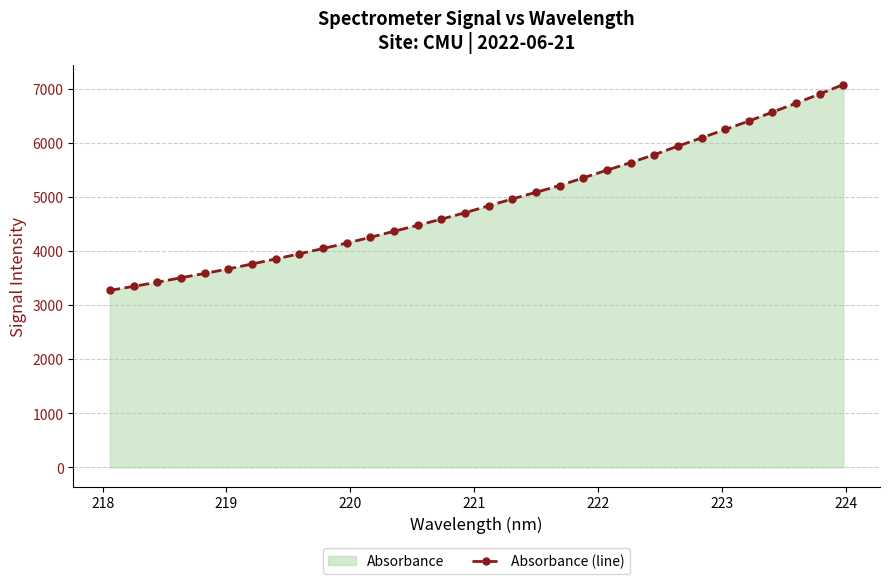

What is the greatest value displayed?

7075.7